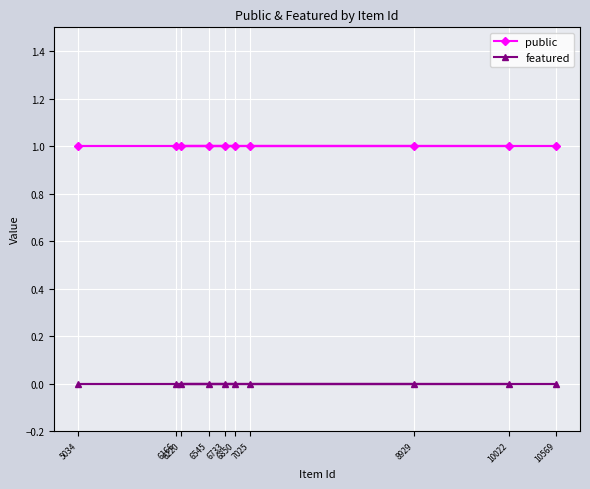

The value of featured at 6545 is 0. True or false?

True